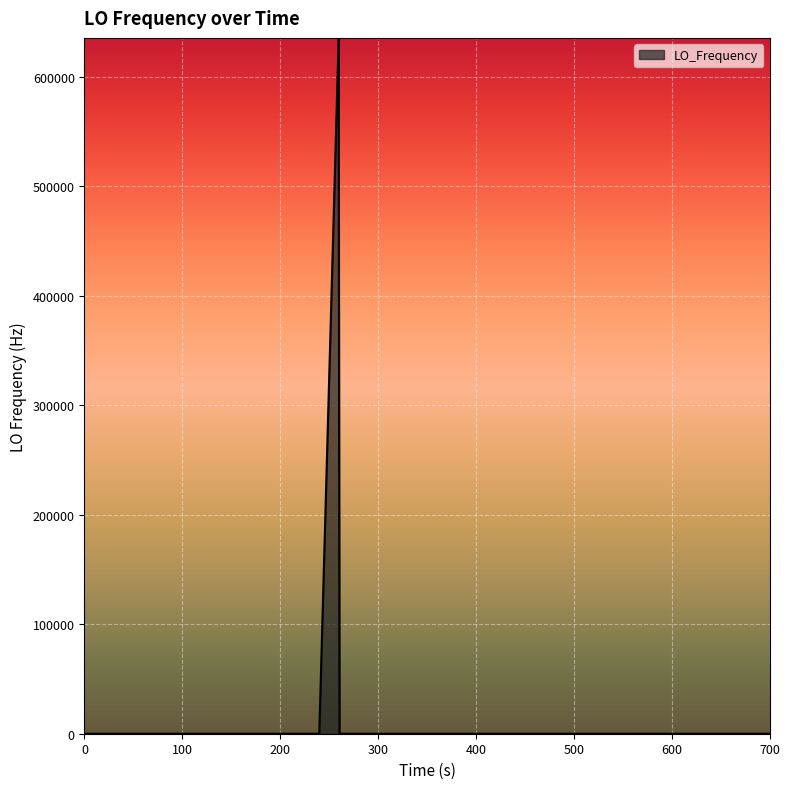

What is the difference between the maximum and minimum values?

635709.2